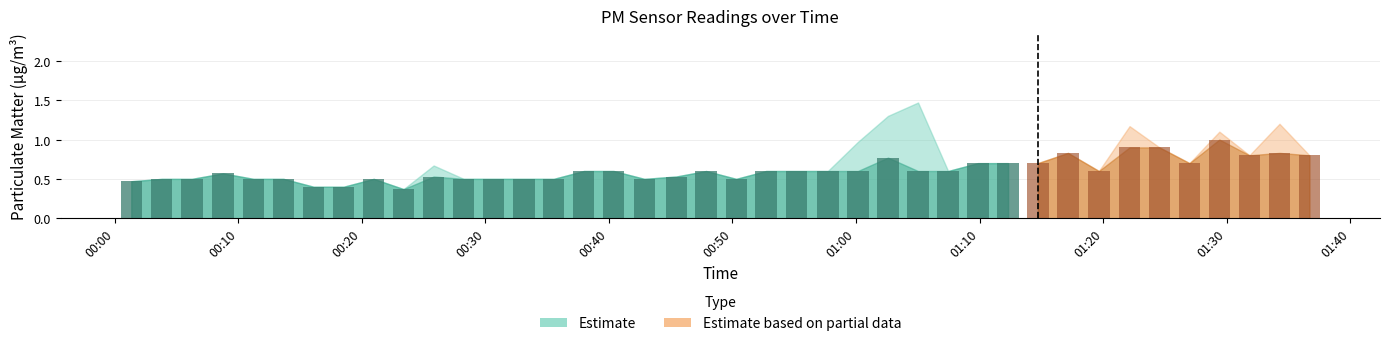

True or false: P1 has a value of 1.1 at 22.

False